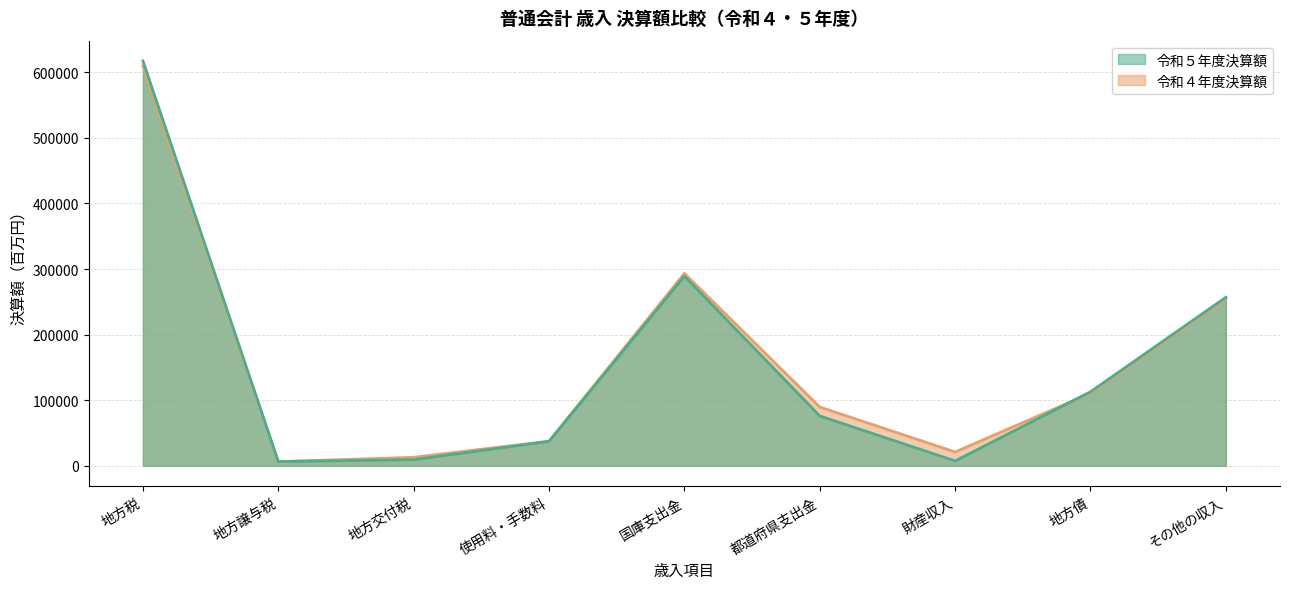

What is the label of the 6th point from the left?

都道府県支出金